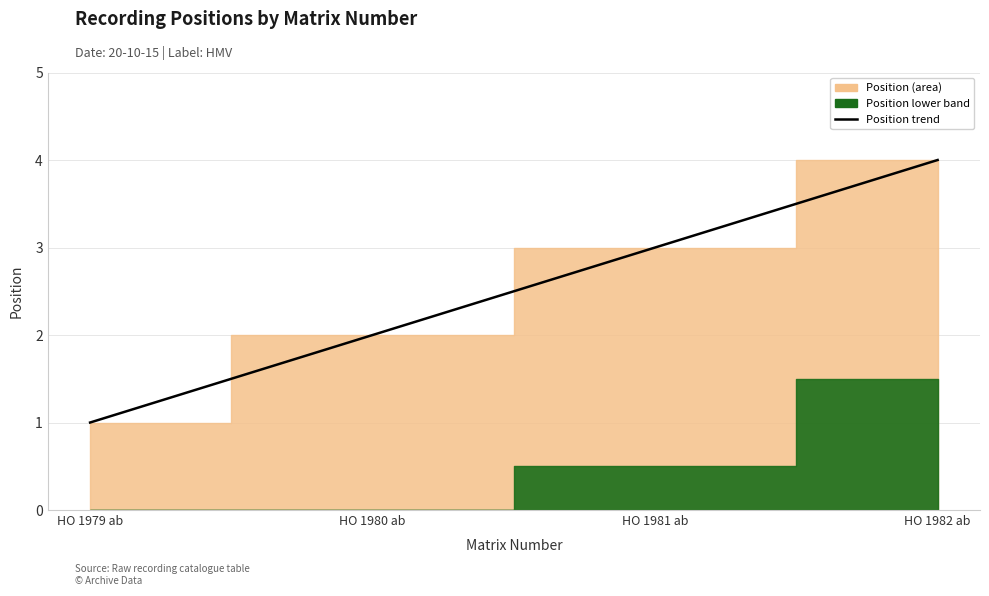

What is the label of the 4th point from the left?

HO 1982 ab